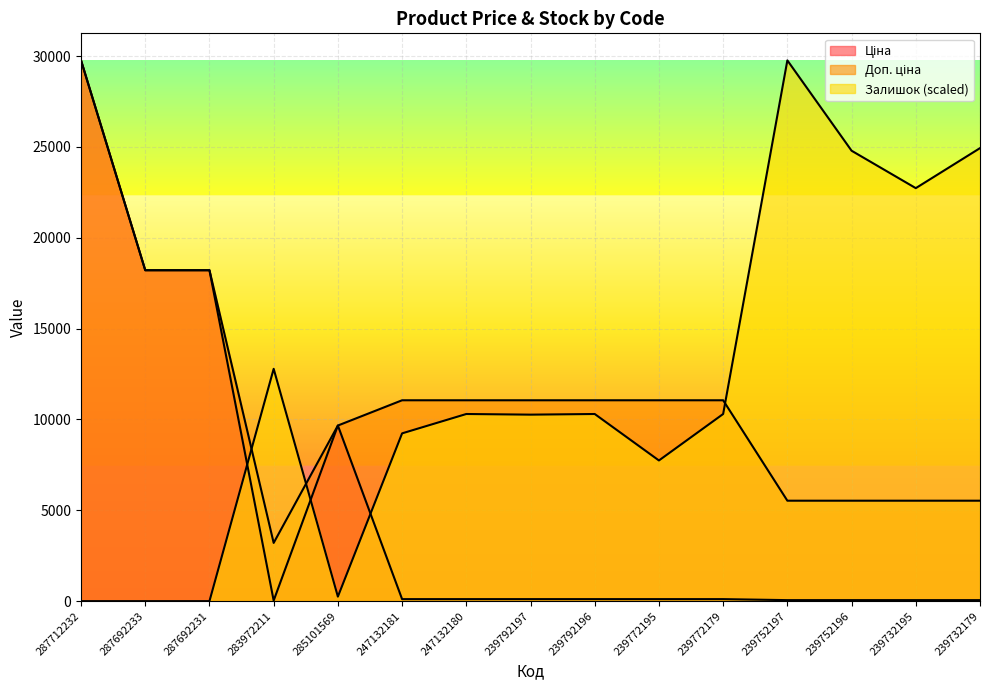

Is it true that Ціна equals 18.0 at 239752197?

False